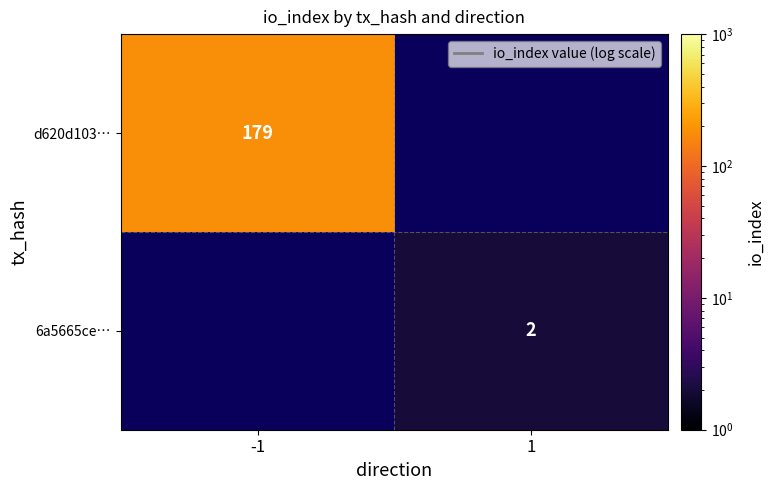

Is it true that 6a5665ce… equals 1.1 at 1?

False